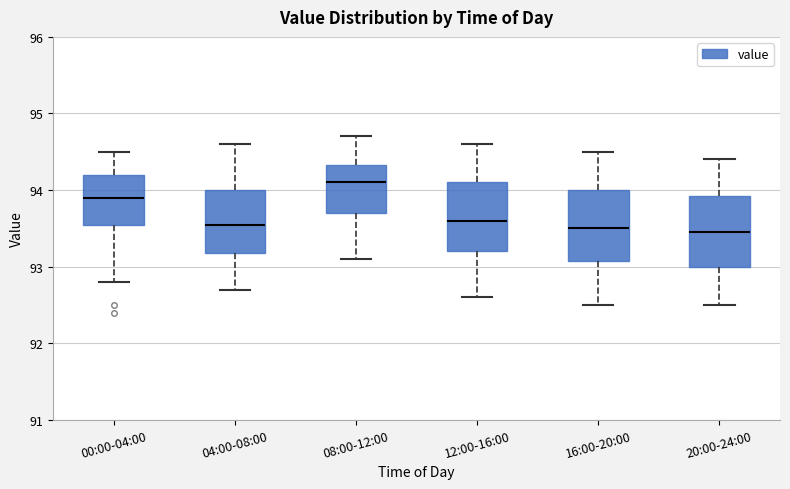

Where is the upper edge of the box for 16:00-20:00 on the y-axis? The values are not printed on the chart, so give them approximately, as read against the axis.

94.0